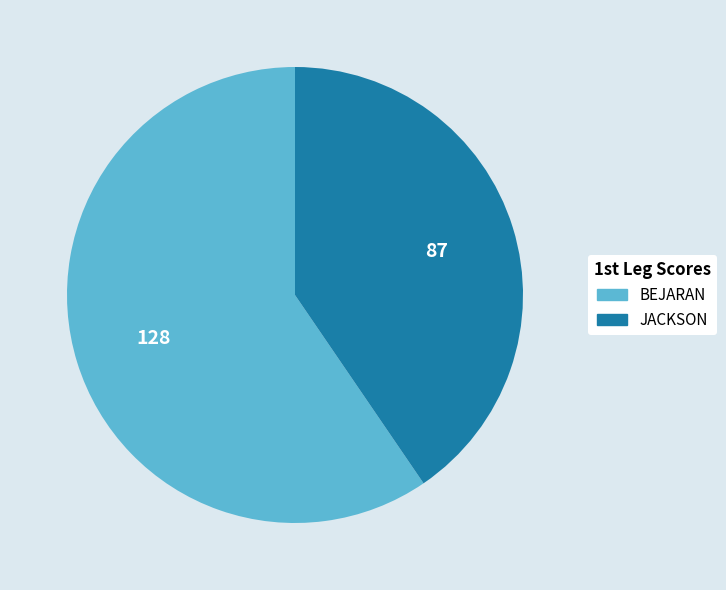

Approximately how many times larger is the value at JACKSON compared to BEJARAN?

0.7